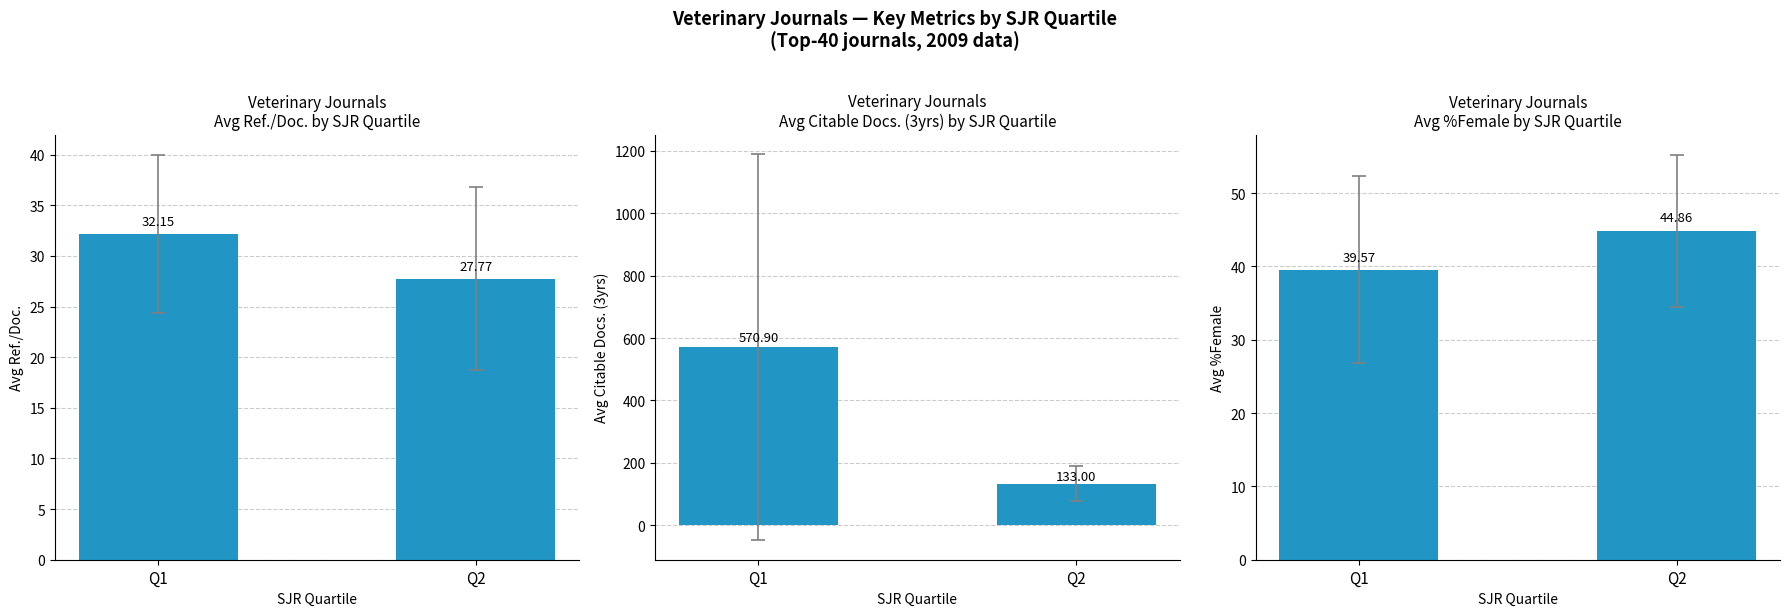

Is the value of Avg Ref./Doc. at Q2 greater than the value of Avg %Female at Q2?

No